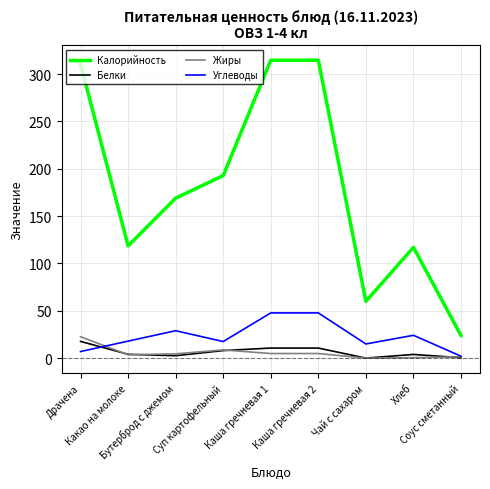

What is the greatest value displayed?

314.6